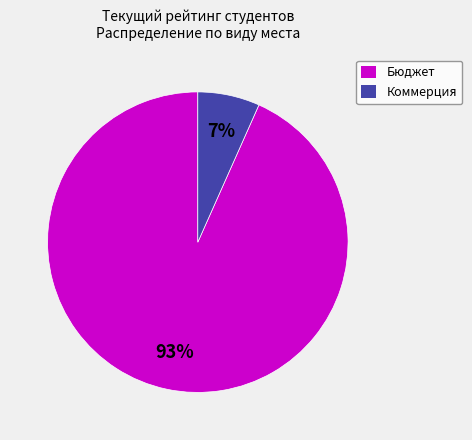

To the nearest percent, what is the average slice percentage?

50%